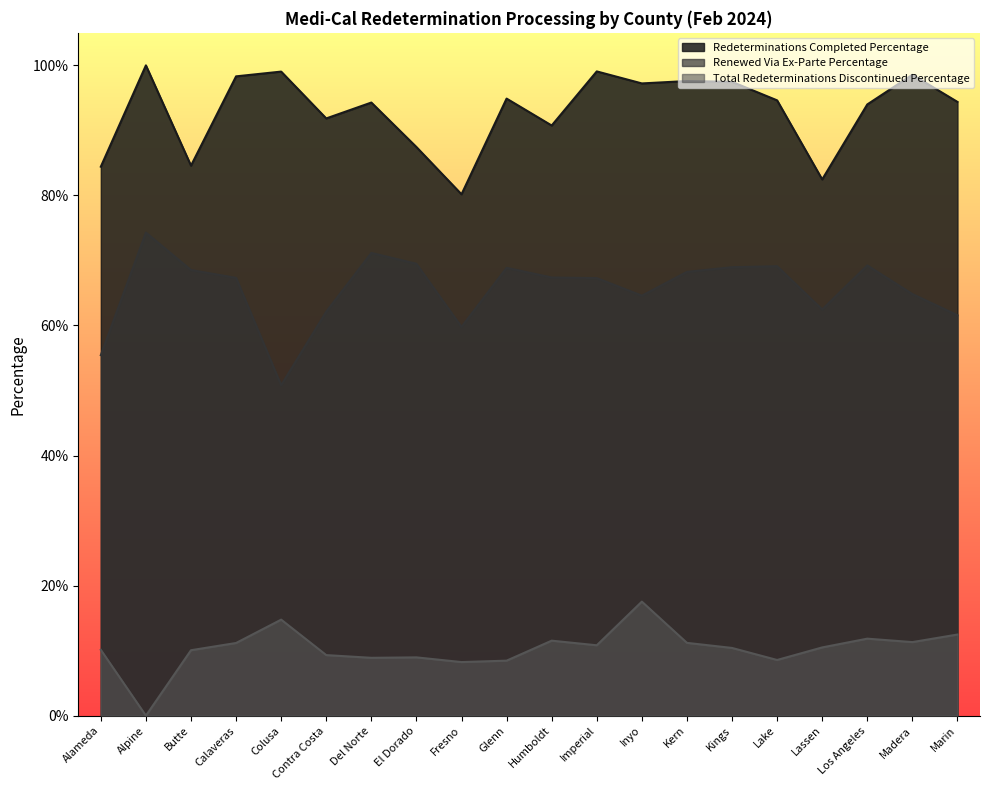

Reading left to right, list all the values displayed in this chart.

Redeterminations Completed Percentage: Alameda=0.8	Alpine=1.0	Butte=0.8	Calaveras=1.0	Colusa=1.0	Contra Costa=0.9	Del Norte=0.9	El Dorado=0.9	Fresno=0.8	Glenn=0.9	Humboldt=0.9	Imperial=1.0	Inyo=1.0	Kern=1.0	Kings=1.0	Lake=0.9	Lassen=0.8	Los Angeles=0.9	Madera=1.0	Marin=0.9
Renewed Via Ex-Parte Percentage: Alameda=0.6	Alpine=0.7	Butte=0.7	Calaveras=0.7	Colusa=0.5	Contra Costa=0.6	Del Norte=0.7	El Dorado=0.7	Fresno=0.6	Glenn=0.7	Humboldt=0.7	Imperial=0.7	Inyo=0.6	Kern=0.7	Kings=0.7	Lake=0.7	Lassen=0.6	Los Angeles=0.7	Madera=0.6	Marin=0.6
Total Redeterminations Discontinued Percentage: Alameda=0.1	Alpine=0.0	Butte=0.1	Calaveras=0.1	Colusa=0.1	Contra Costa=0.1	Del Norte=0.1	El Dorado=0.1	Fresno=0.1	Glenn=0.1	Humboldt=0.1	Imperial=0.1	Inyo=0.2	Kern=0.1	Kings=0.1	Lake=0.1	Lassen=0.1	Los Angeles=0.1	Madera=0.1	Marin=0.1